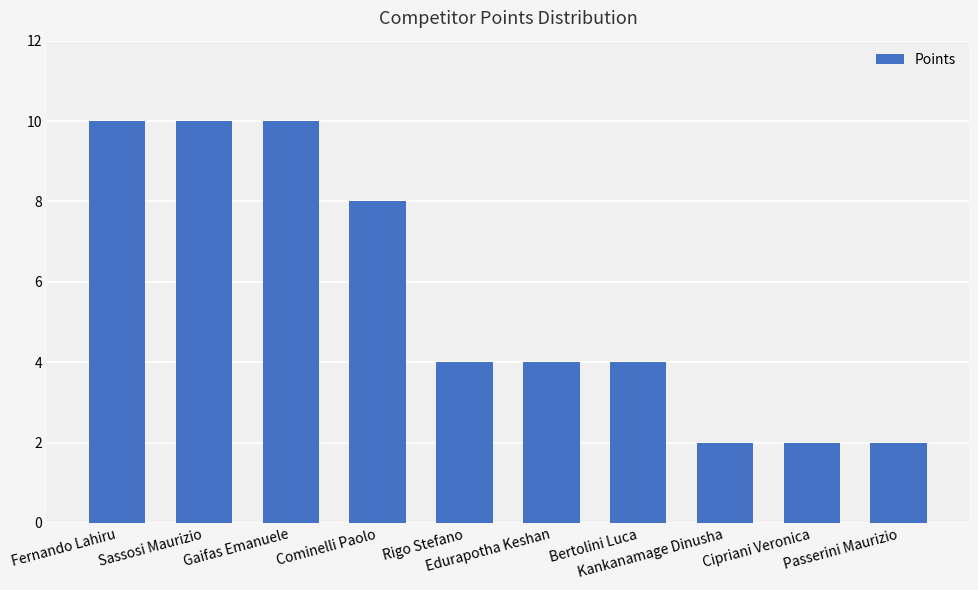

What is the maximum value shown in the chart?

10